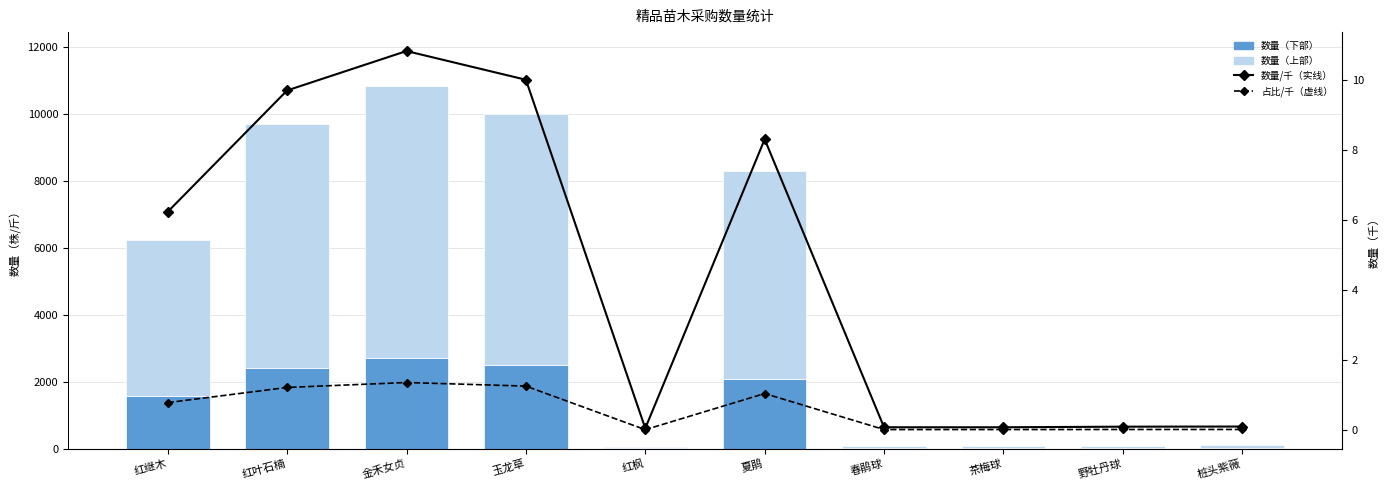

Which has a higher value, 红枫 or 玉龙草?

玉龙草